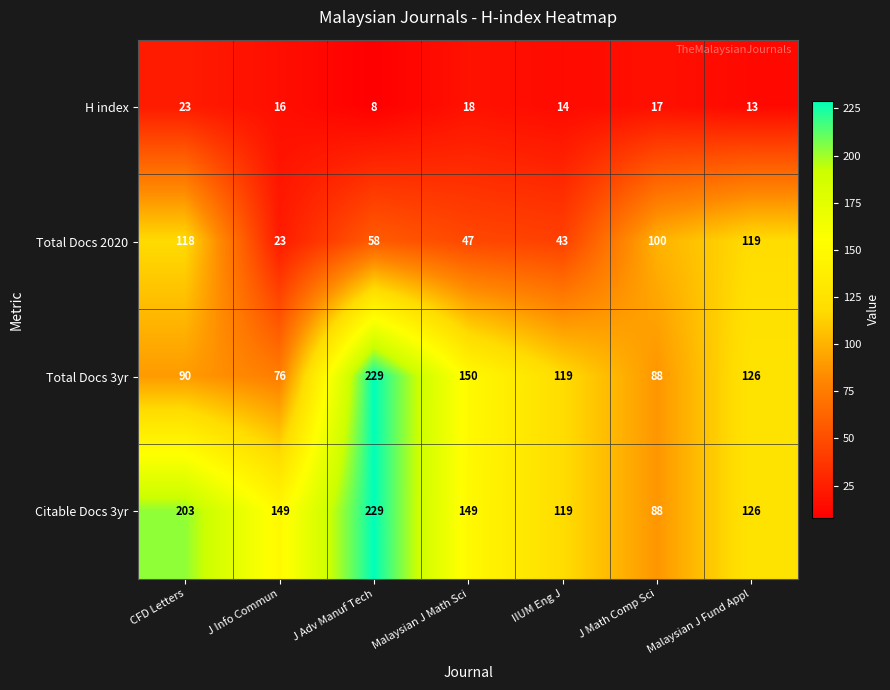

Which category has the highest value in the Citable Docs 3yr series?

J Adv Manuf Tech